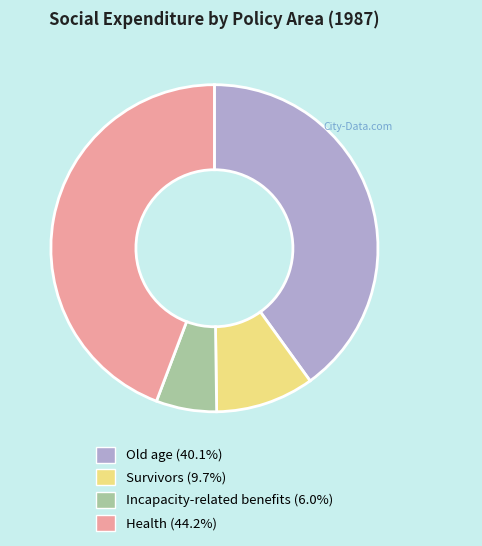

The Old age slice represents 40% of the pie. True or false?

True